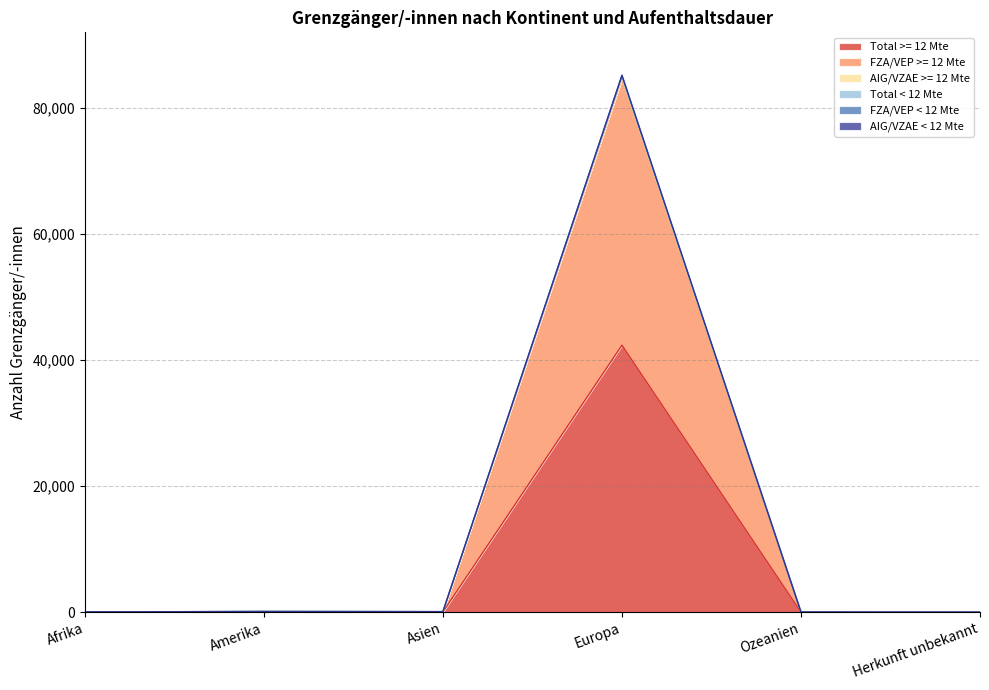

Between Europa and Ozeanien, which series saw the biggest shift?

Total < 12 Mte